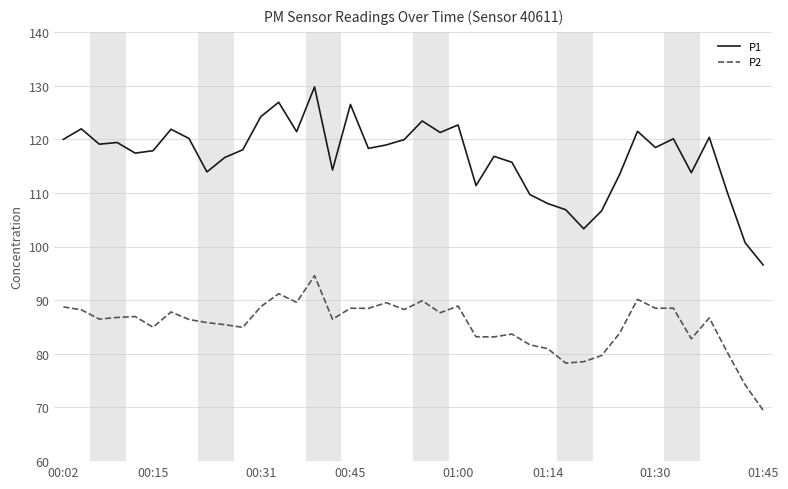

Which series has the largest total across all categories?

P1